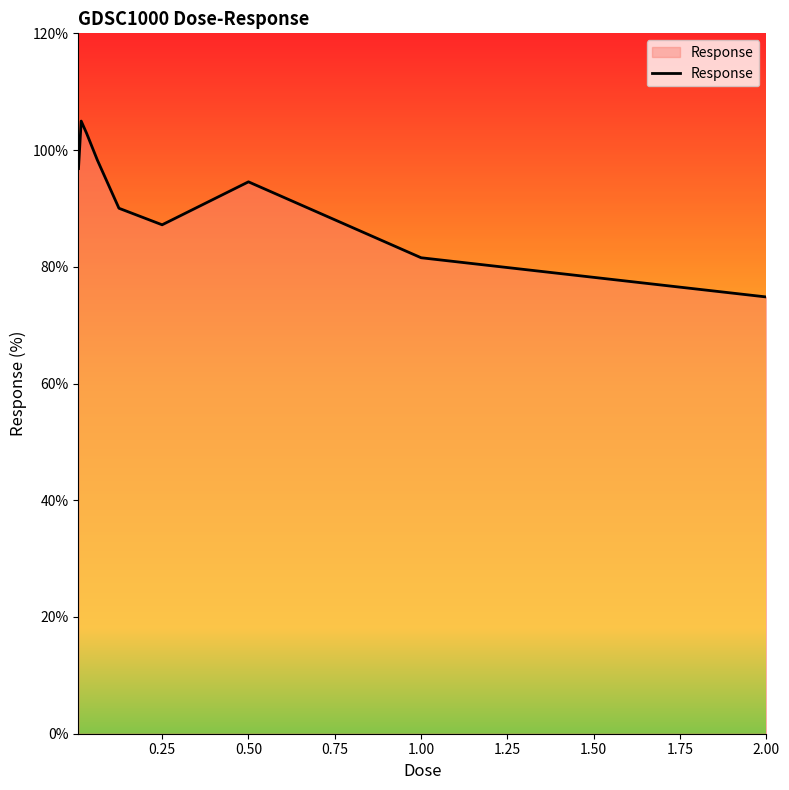

Reading left to right, what are all the values shown in this chart?

96.8	105.0	102.9	98.3	90.0	87.2	94.6	81.5	74.8